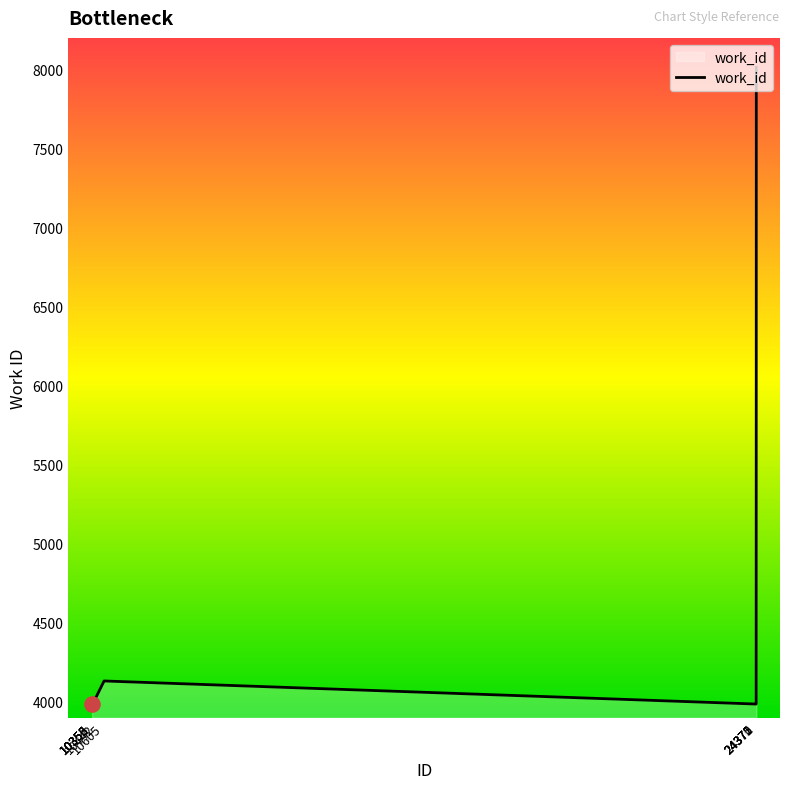

What is the ratio of the value at 24371 to the value at 10355?

1.0